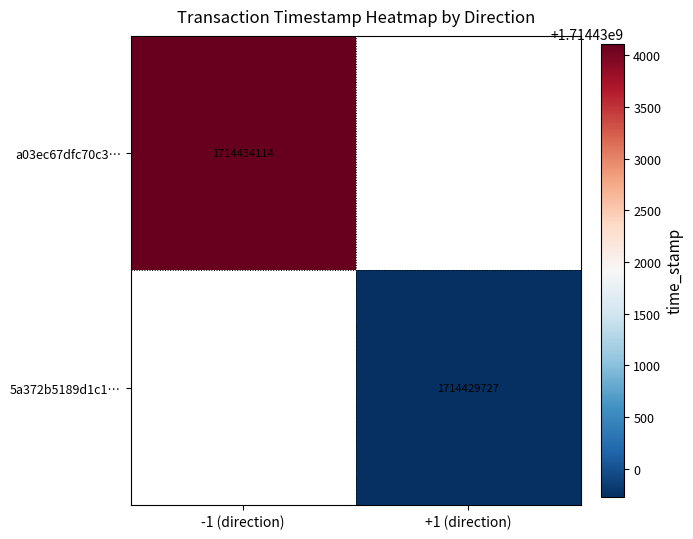

Is the value of a03ec67dfc70c3… at -1 (direction) greater than the value of 5a372b5189d1c1… at +1 (direction)?

Yes